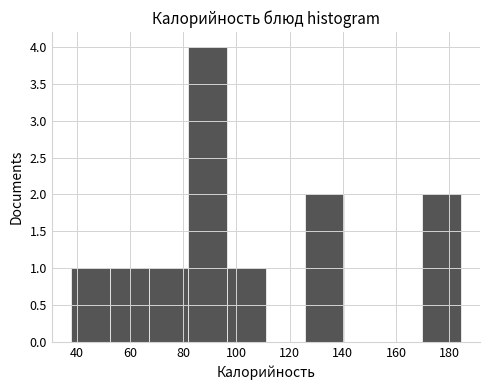

How tall is the bar that spans 126 to 140 on the x-axis? Neither the bar edges nor the heights are printed on the chart, so give them approximately, as read against the axes.

2